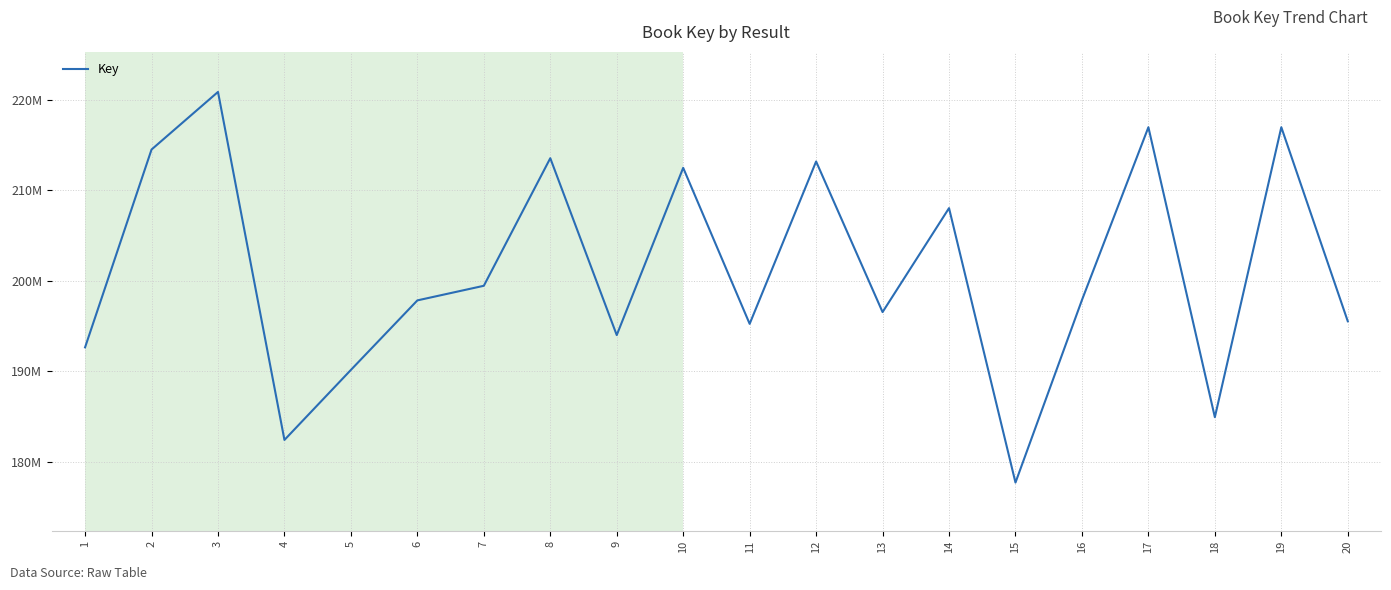

Is this an area chart (filled region under the line)?

No